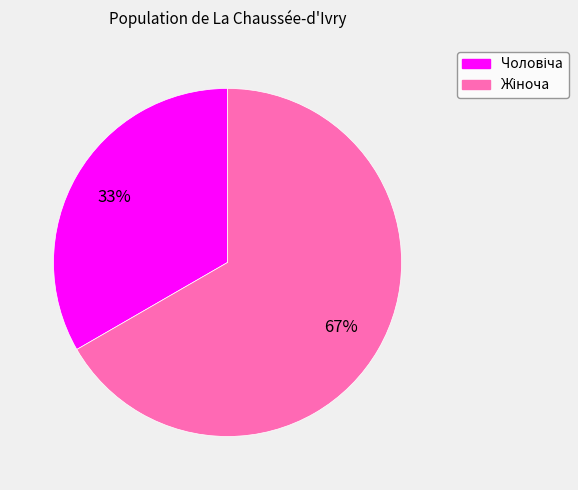

To the nearest percent, what is the average slice percentage?

50%